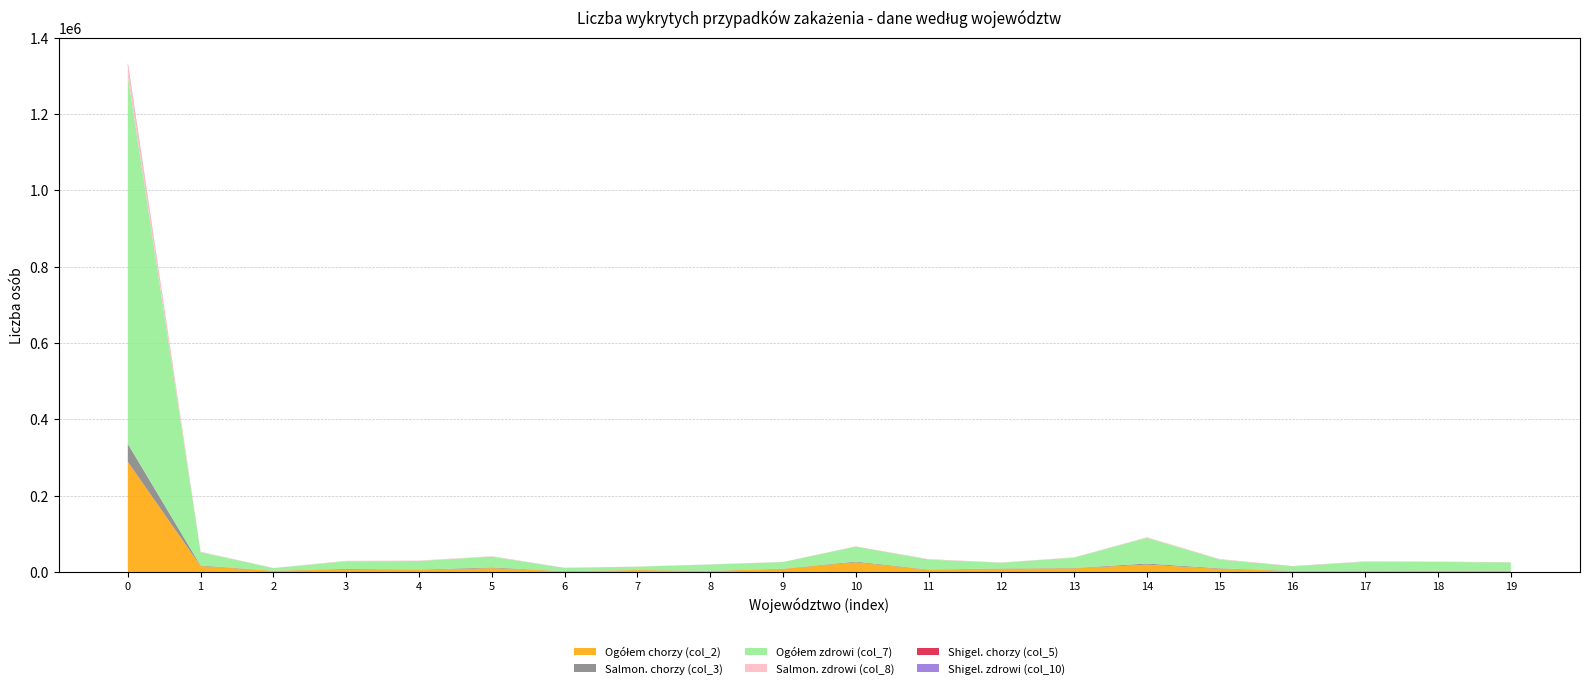

Reading left to right, transcribe all the data shown in this chart.

Ogółem chorzy (col_2): POLSKA=288653	St. warszawskie=15239	Bialskopodlaskie=3179	Białostockie=6483	Bielskie=5118	Bydgoskie=9855	Chełmskie=1973	Ciechanowskie=4882	Częstochowskie=2556	Elbląskie=8087	Gdańskie=25160	Gorzowskie=5390	Jeleniogórskie=8310	Kaliskie=9302	Katowickie=19260	Kieleckie=8054	Konińskie=2608	Koszalińskie=2727	Miejskie krakowskie=2993	Krośnieńskie=3050
Salmon. chorzy (col_3): POLSKA=47045	St. warszawskie=1649	Bialskopodlaskie=316	Białostockie=1505	Bielskie=1078	Bydgoskie=1919	Chełmskie=319	Ciechanowskie=343	Częstochowskie=649	Elbląskie=551	Gdańskie=2023	Gorzowskie=960	Jeleniogórskie=928	Kaliskie=998	Katowickie=2750	Kieleckie=1441	Konińskie=586	Koszalińskie=754	Miejskie krakowskie=555	Krośnieńskie=425
Ogółem zdrowi (col_7): POLSKA=963983	St. warszawskie=34938	Bialskopodlaskie=6723	Białostockie=20022	Bielskie=22557	Bydgoskie=28584	Chełmskie=7874	Ciechanowskie=8588	Częstochowskie=16353	Elbląskie=17241	Gdańskie=39000	Gorzowskie=26079	Jeleniogórskie=14945	Kaliskie=27307	Katowickie=67492	Kieleckie=23130	Konińskie=11410	Koszalińskie=23334	Miejskie krakowskie=22762	Krośnieńskie=21457
Salmon. zdrowi (col_8): POLSKA=29946	St. warszawskie=1040	Bialskopodlaskie=211	Białostockie=1138	Bielskie=939	Bydgoskie=962	Chełmskie=162	Ciechanowskie=246	Częstochowskie=420	Elbląskie=186	Gdańskie=301	Gorzowskie=818	Jeleniogórskie=409	Kaliskie=583	Katowickie=1389	Kieleckie=1057	Konińskie=433	Koszalińskie=790	Miejskie krakowskie=866	Krośnieńskie=282
Shigel. chorzy (col_5): POLSKA=2485	St. warszawskie=65	Bialskopodlaskie=3	Białostockie=8	Bielskie=29	Bydgoskie=12	Chełmskie=162	Ciechanowskie=7	Częstochowskie=18	Elbląskie=39	Gdańskie=183	Gorzowskie=105	Jeleniogórskie=38	Kaliskie=27	Katowickie=35	Kieleckie=62	Konińskie=198	Koszalińskie=52	Miejskie krakowskie=9	Krośnieńskie=78
Shigel. zdrowi (col_10): POLSKA=1414	St. warszawskie=33	Bialskopodlaskie=2	Białostockie=4	Bielskie=10	Bydgoskie=1	Chełmskie=149	Ciechanowskie=6	Częstochowskie=3	Elbląskie=9	Gdańskie=1	Gorzowskie=78	Jeleniogórskie=57	Kaliskie=6	Katowickie=7	Kieleckie=20	Konińskie=74	Koszalińskie=60	Miejskie krakowskie=10	Krośnieńskie=22